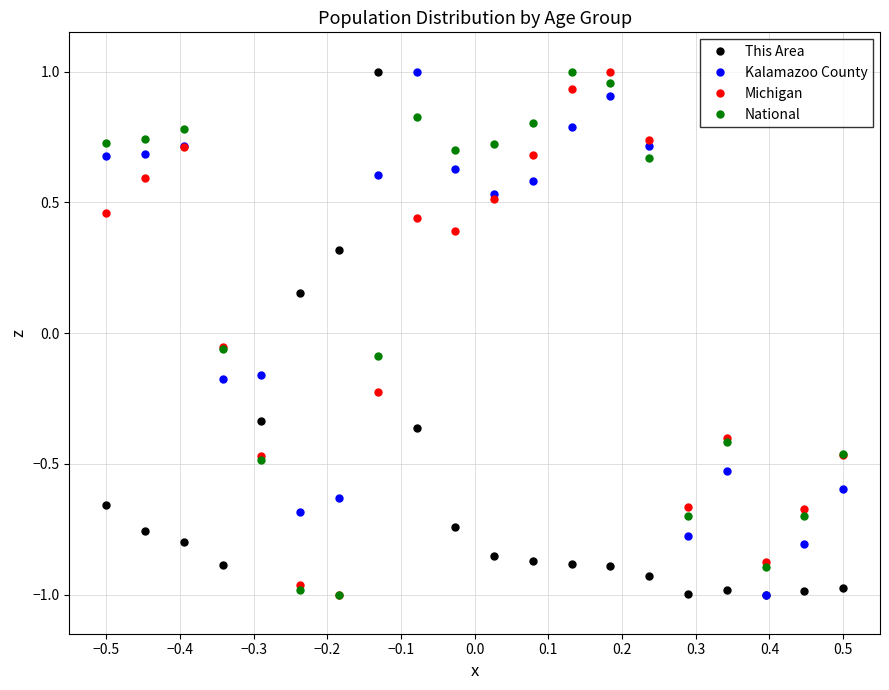

How many interior local valleys does the Michigan series have?

4